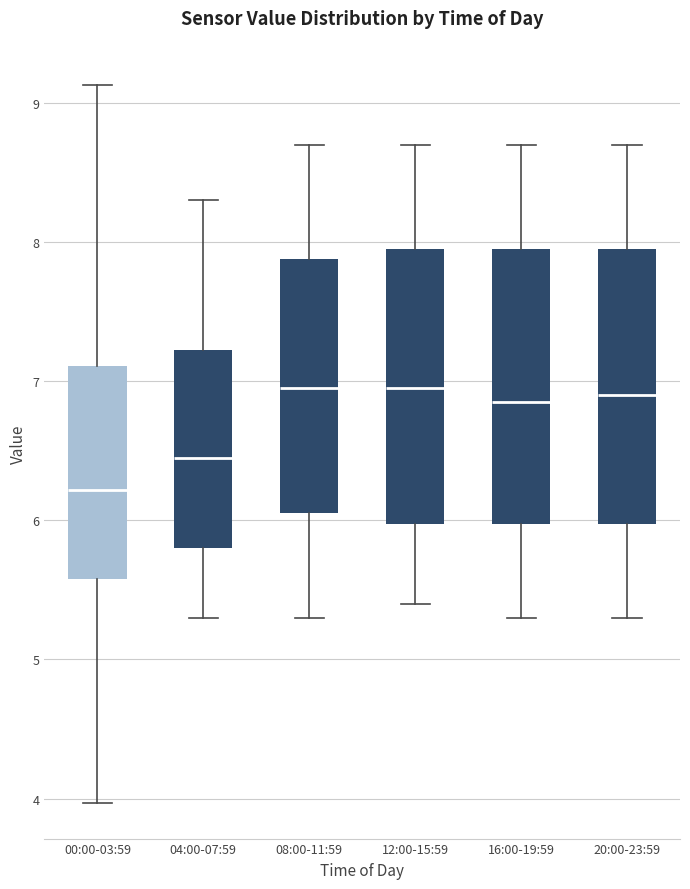

Where does the median line of the box for 12:00-15:59 sit on the y-axis? The values are not printed on the chart, so give them approximately, as read against the axis.

7.0